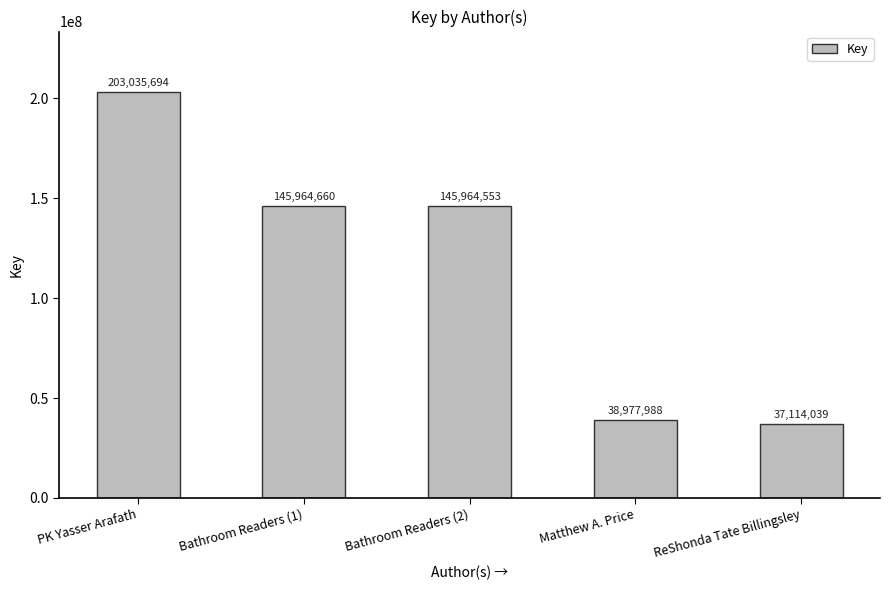

What is the sum of all values?

571056934